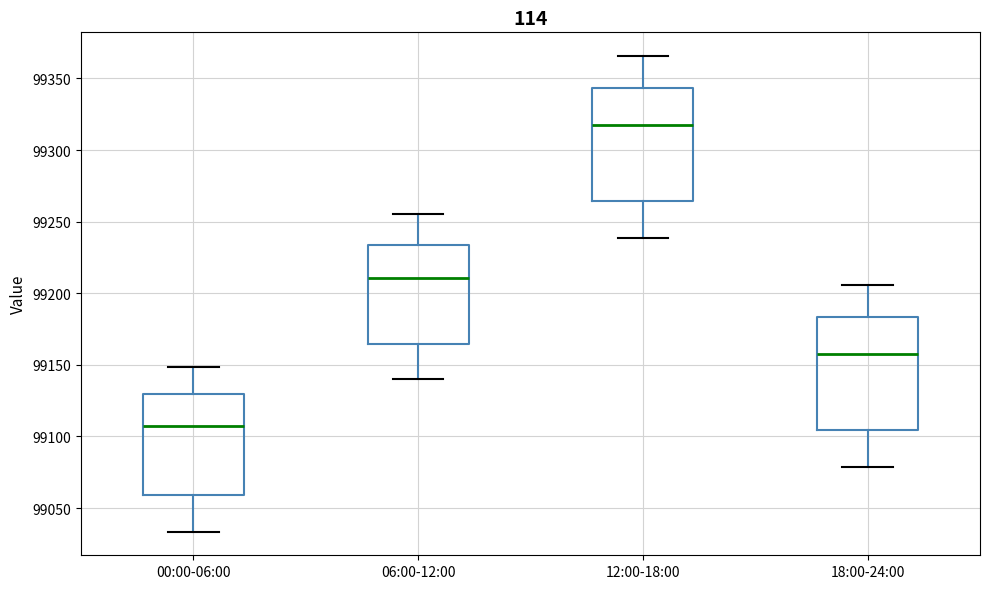

Reading left to right, transcribe this box plot: for each box, give where its median line is, the range the box spans, and where its two whiskers end, as read against the y-axis. The values are not printed on the chart, so give them approximately, as read against the axis.

00:00-06:00: median 99105, box 99060 to 99130, whiskers 99035 to 99150
06:00-12:00: median 99210, box 99165 to 99235, whiskers 99140 to 99255
12:00-18:00: median 99320, box 99265 to 99345, whiskers 99240 to 99365
18:00-24:00: median 99160, box 99105 to 99185, whiskers 99080 to 99205